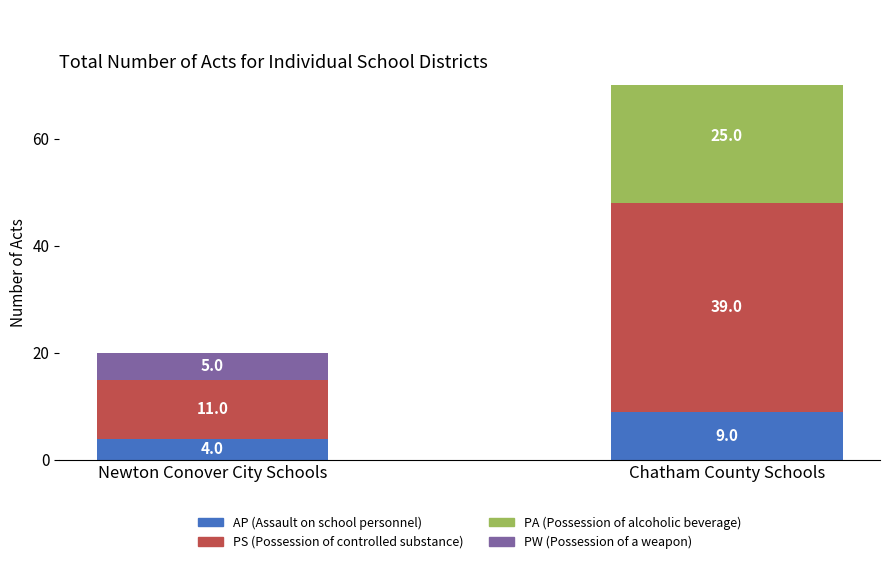

Where is PA (Possession of alcoholic beverage) nearest to the value 12?

Newton Conover City Schools